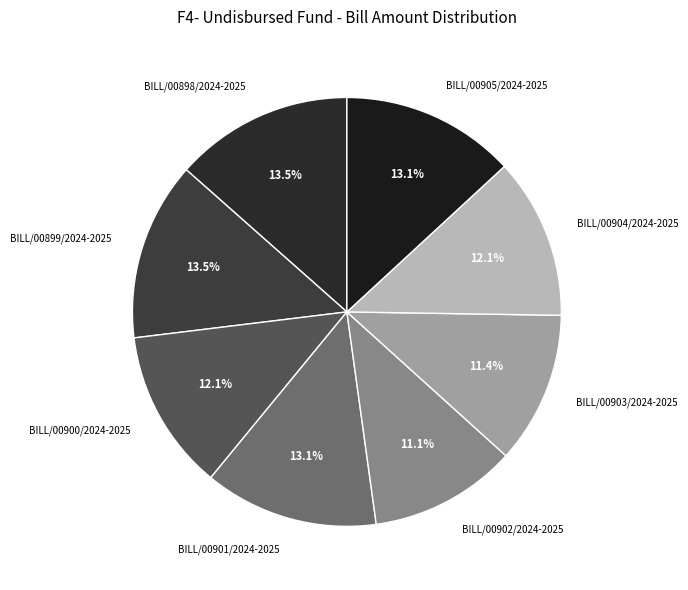

Do BILL/00902/2024-2025 and BILL/00900/2024-2025 together represent more than half of the pie?

No